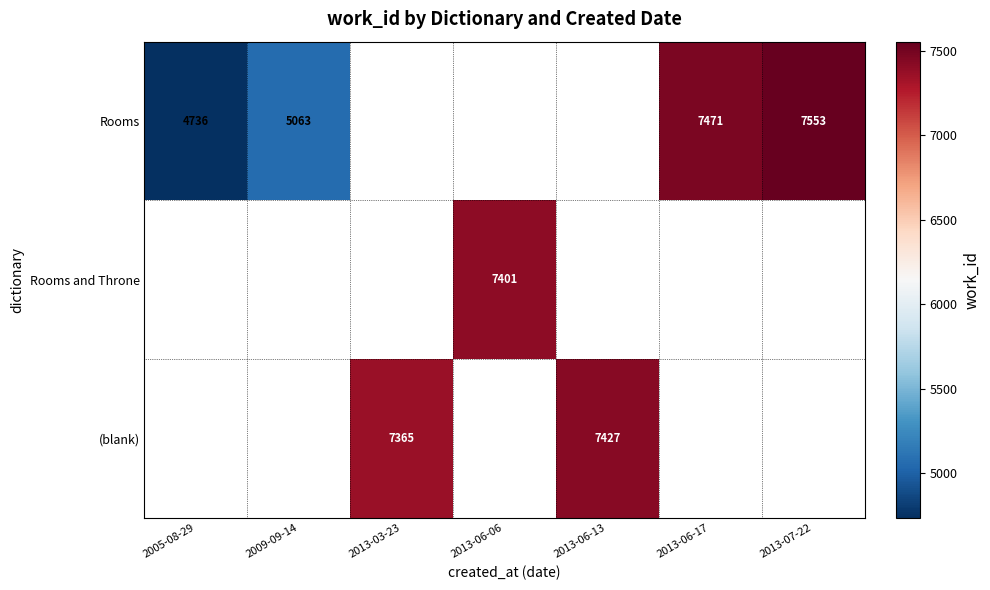

The value of (blank) at 2013-06-13 is 11790. True or false?

False